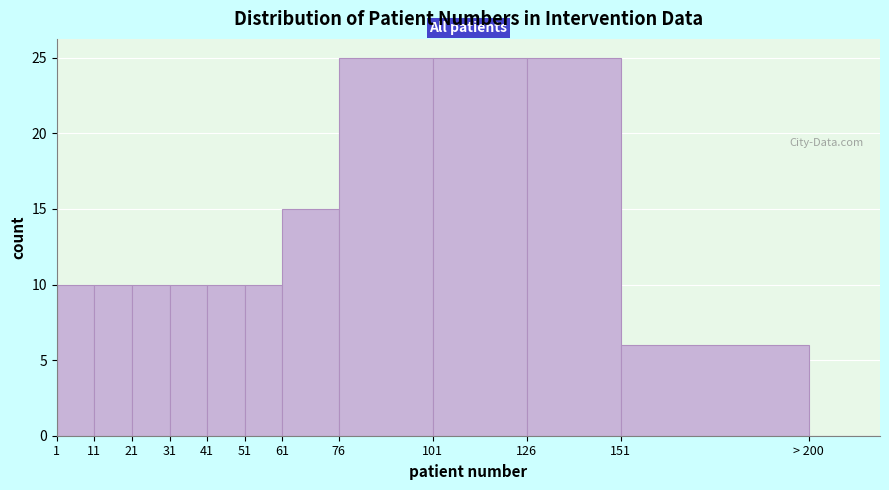

Reading left to right, what are all the values shown in this chart?

1=10	11=10	21=10	31=10	41=10	51=10	61=15	76=25	101=25	126=25	151=6	> 200=0